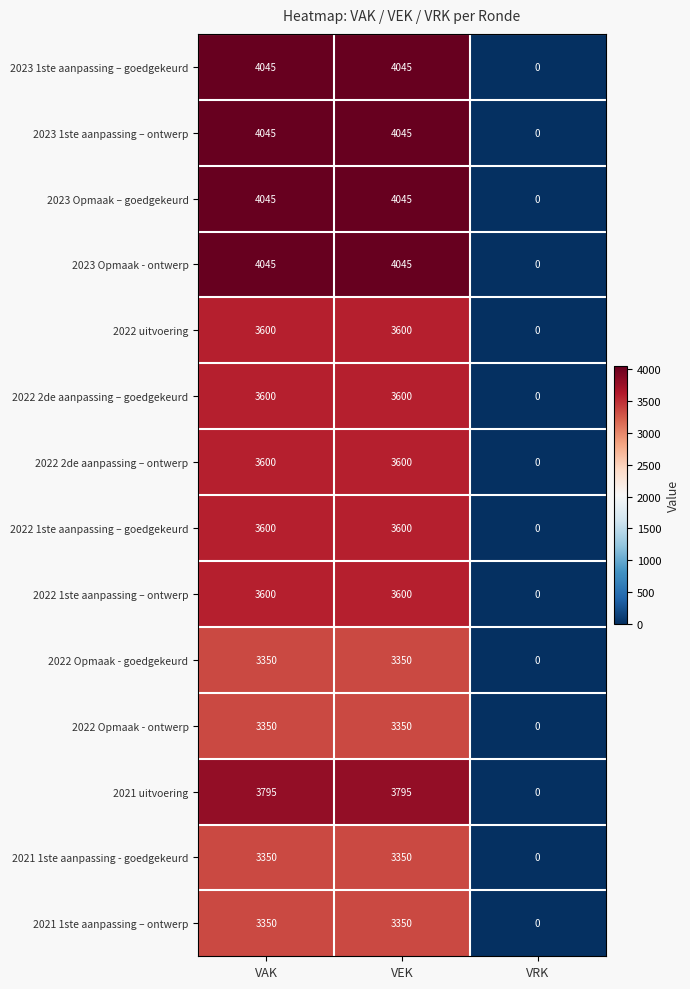

What is the average value of the 2021 1ste aanpassing – ontwerp series?

2233